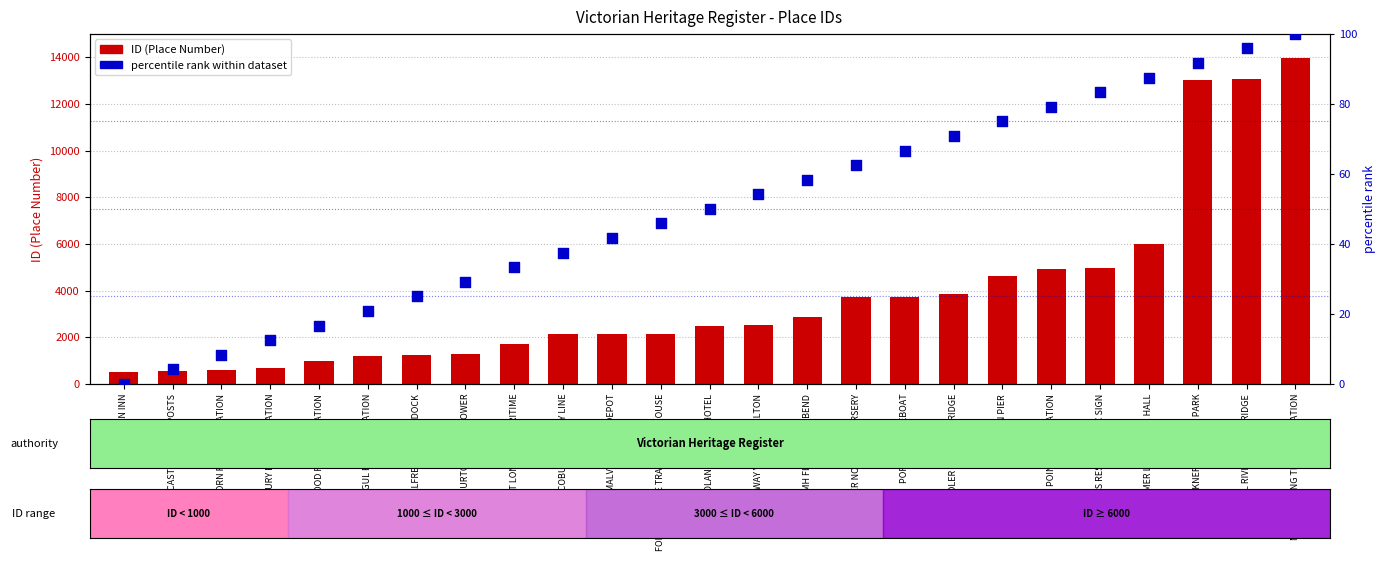

Is the value of percentile rank within dataset at ALFRED GRAVING DOCK greater than the value of ID (Place Number) at CAST IRON MILEPOSTS?

No